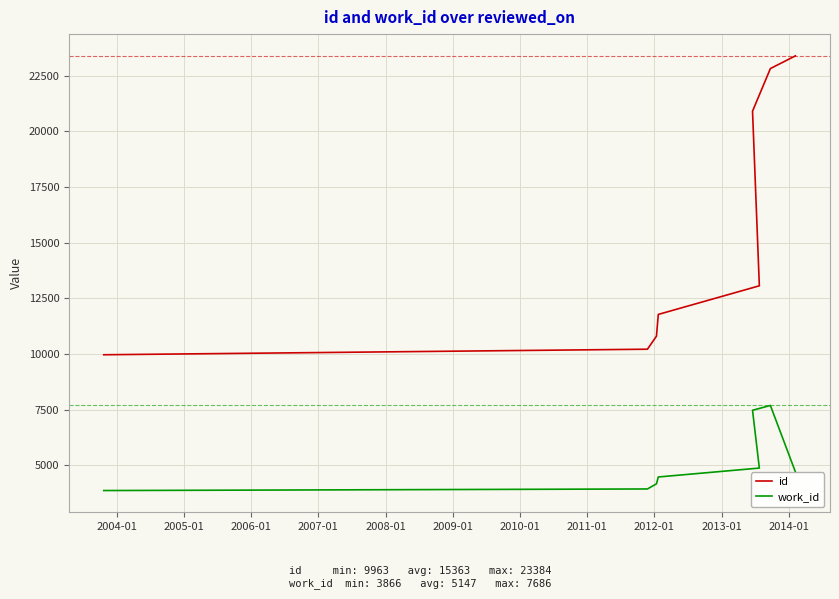

The value of id at 2003-01 is 3687. True or false?

False